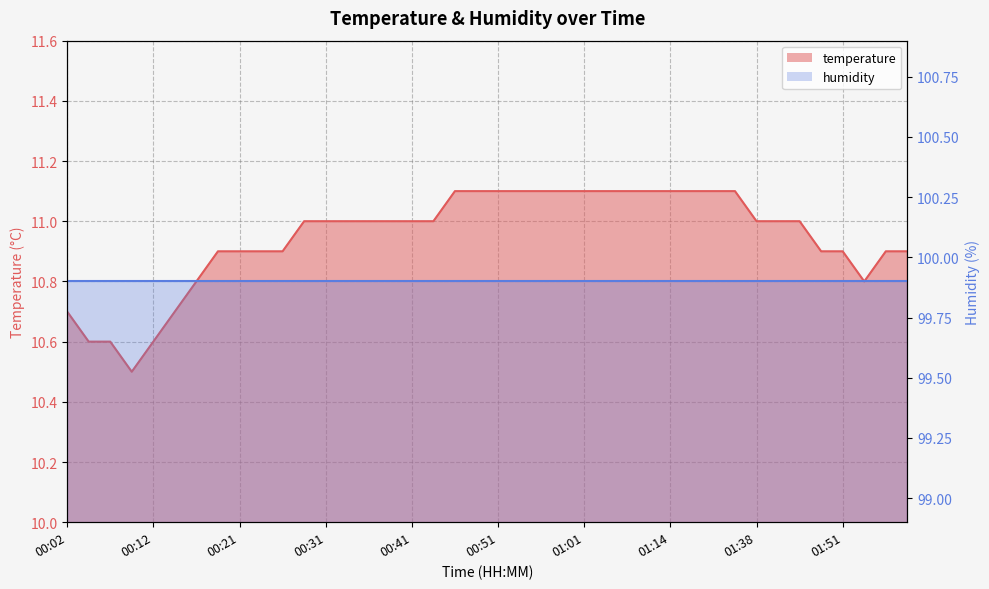

Where does the data first go above 11?

00:46